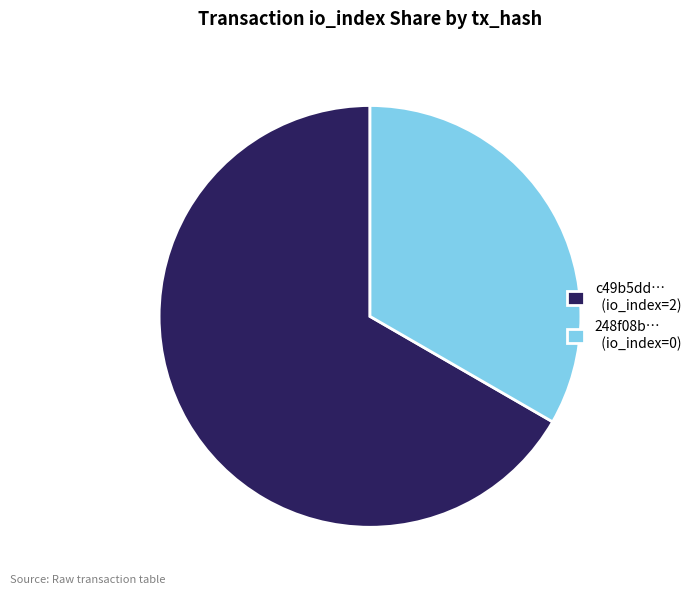

Which slice is the smallest?

248f08b… (io_index=0)